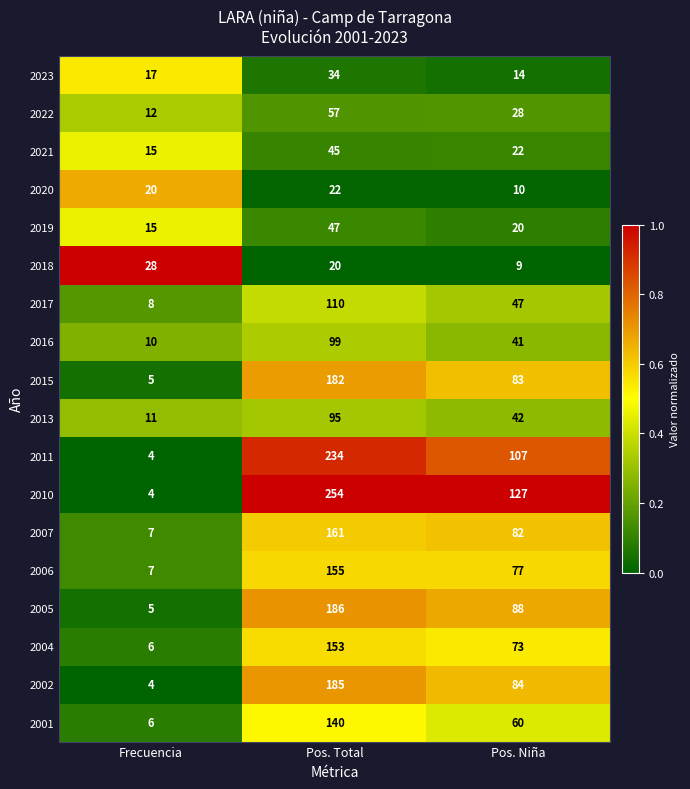

Between Frecuencia and Pos. Total, which series saw the biggest shift?

2010